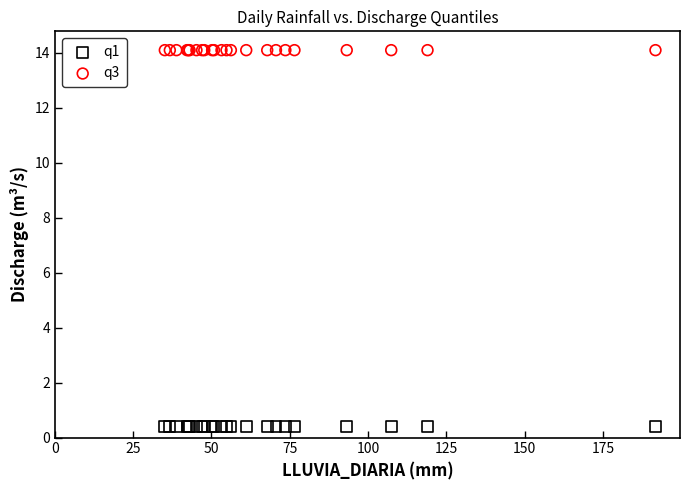

Which series contains the highest Y value?

q3